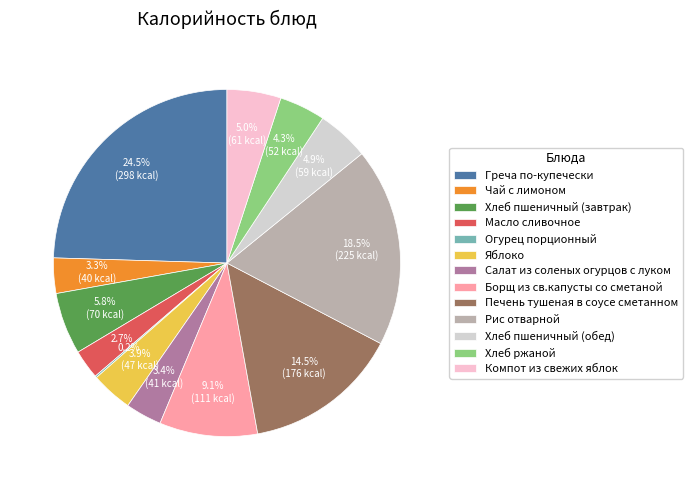

Is Яблоко the majority of the pie?

No